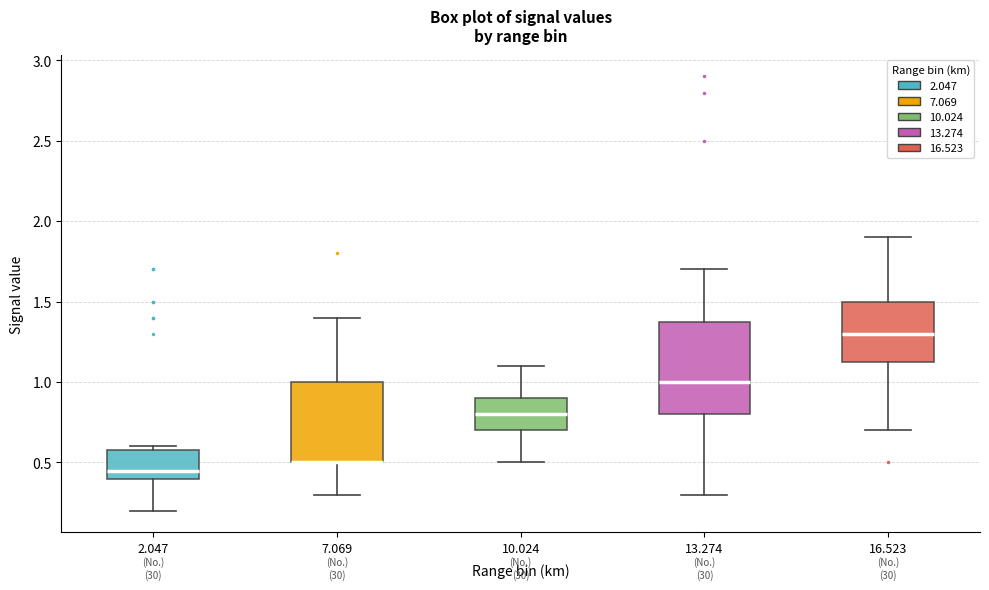

Reading left to right, read every box against the y-axis: the position of its median line, the range the box covers, and the ends of its whiskers. The values are not printed on the chart, so give them approximately, as read against the axis.

2.047: median 0.45, box 0.40 to 0.60, whiskers 0.20 to 0.60 (just above the box's upper edge)
7.069: median 0.50 (drawn on the box's lower edge), box 0.50 to 1.00, whiskers 0.30 to 1.40
10.024: median 0.80, box 0.70 to 0.90, whiskers 0.50 to 1.10
13.274: median 1.00, box 0.80 to 1.40, whiskers 0.30 to 1.70
16.523: median 1.30, box 1.15 to 1.50, whiskers 0.70 to 1.90